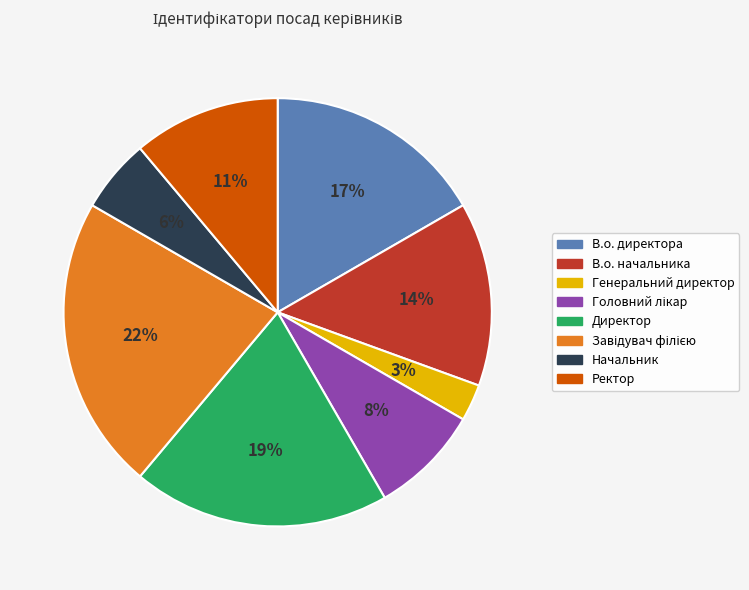

Which category has the smallest portion of the pie?

Генеральний директор